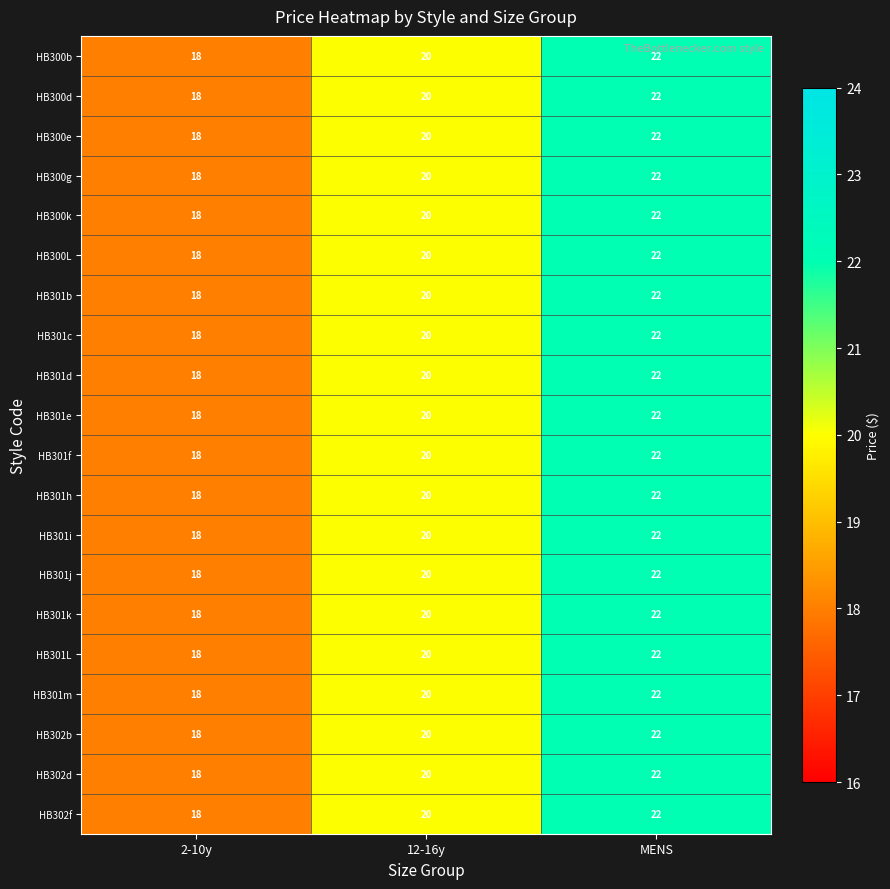

Is the value of HB300d at 12-16y greater than the value of HB301f at MENS?

No